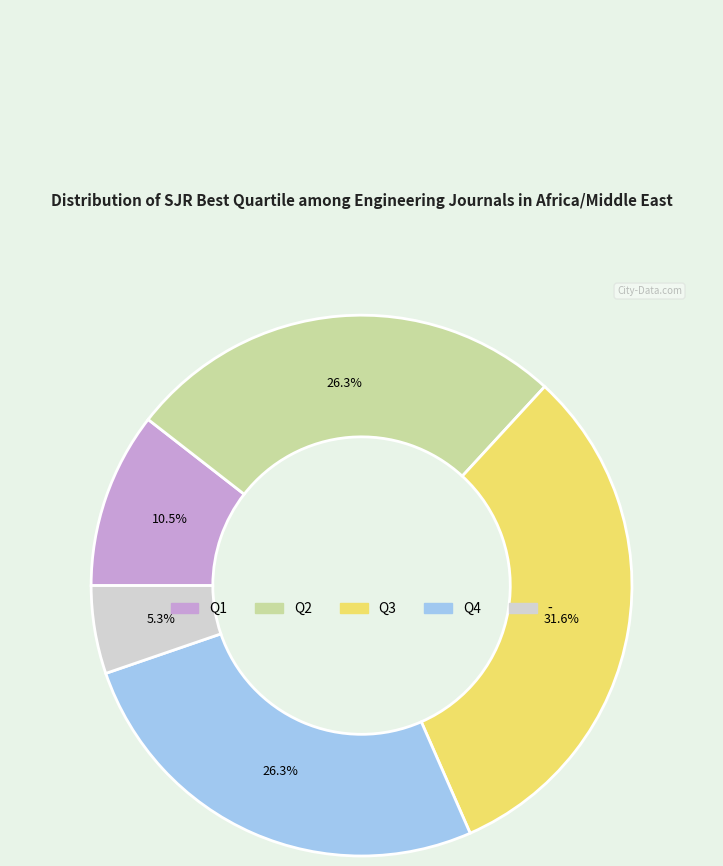

To the nearest percent, what is the combined percentage of Q3 and -?

37%